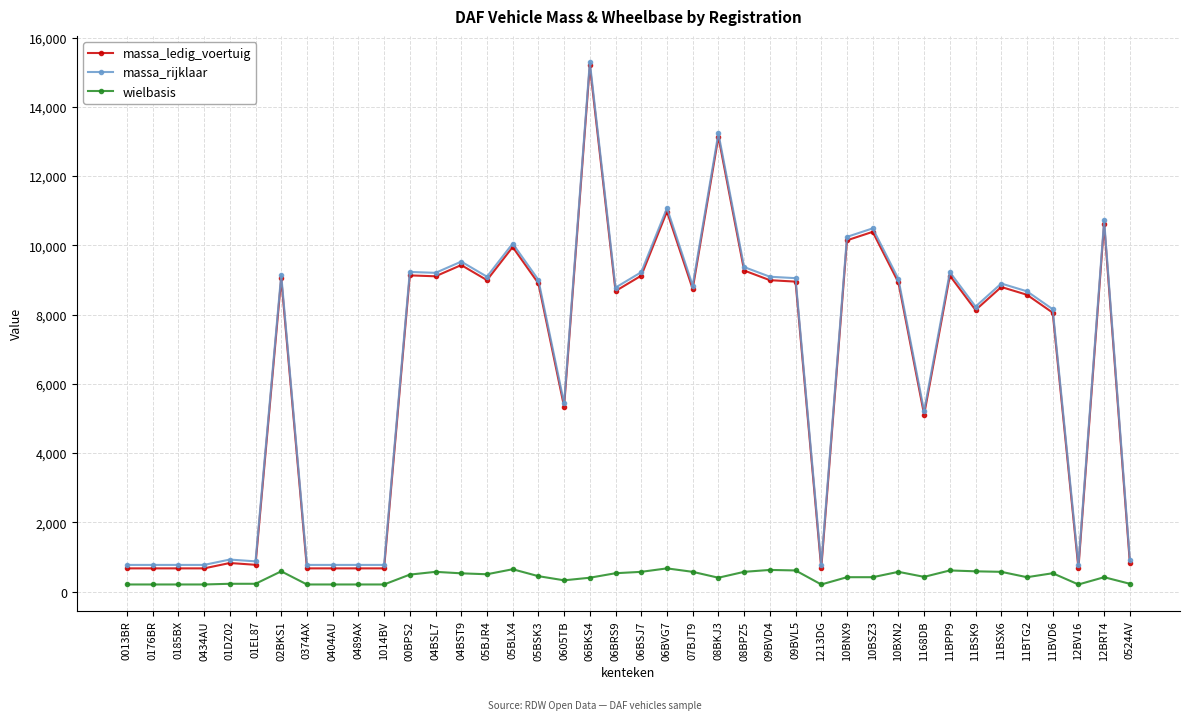

What position from the left is 09BVL5?

27